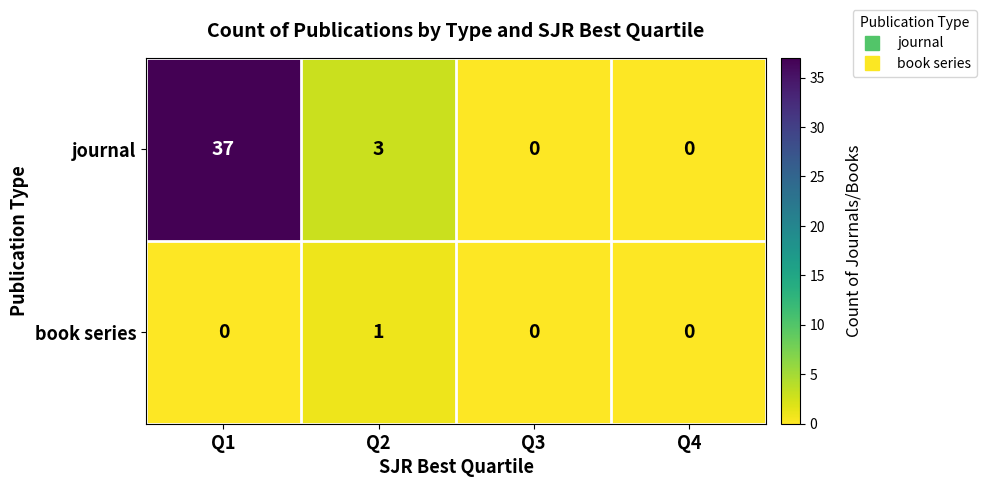

Which series has the widest spread of values?

journal